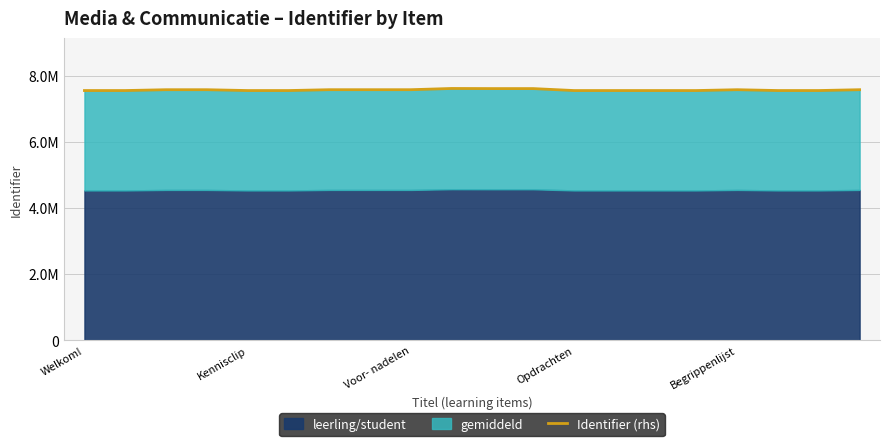

What is the difference between the maximum and minimum values?

62679